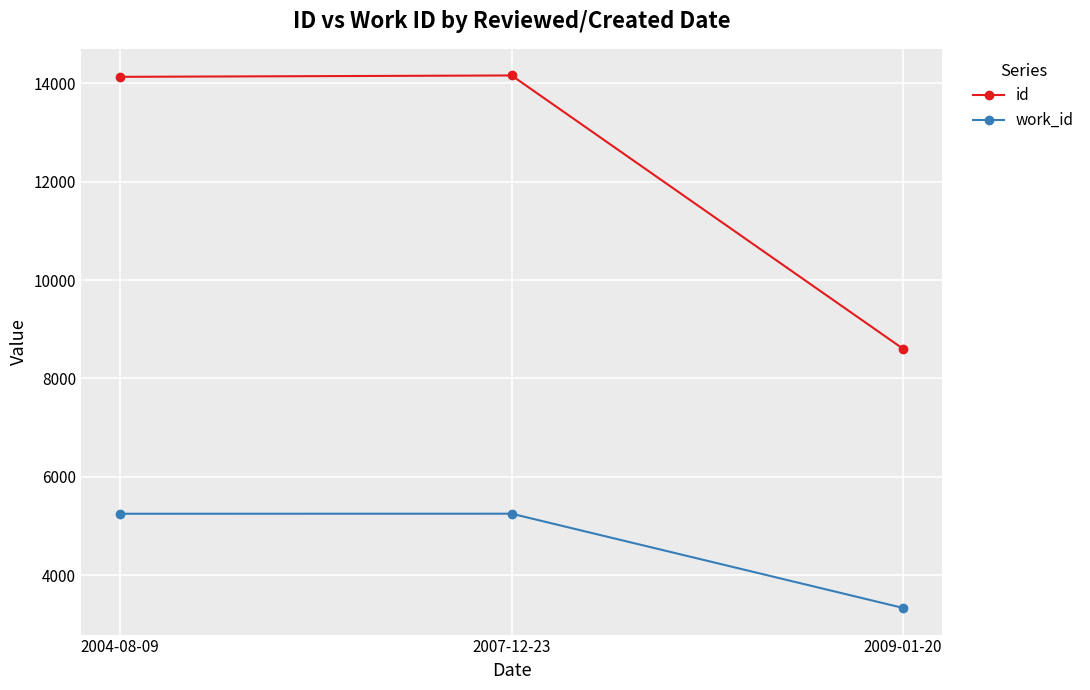

What is the minimum value shown in the chart?

3331